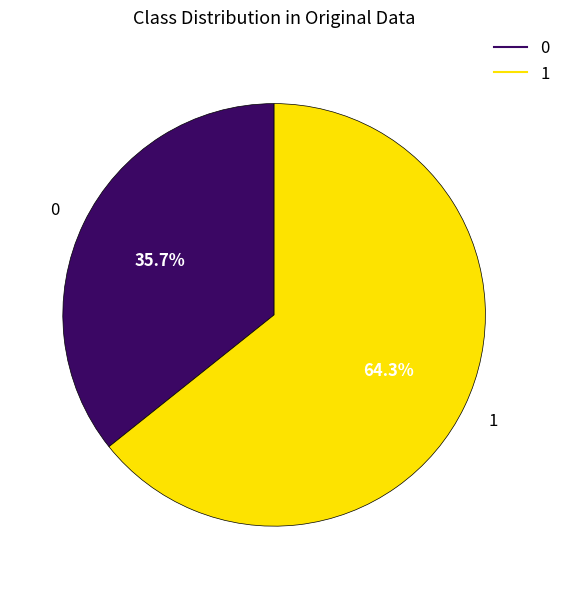

Is there any slice that represents more than half of the pie?

Yes